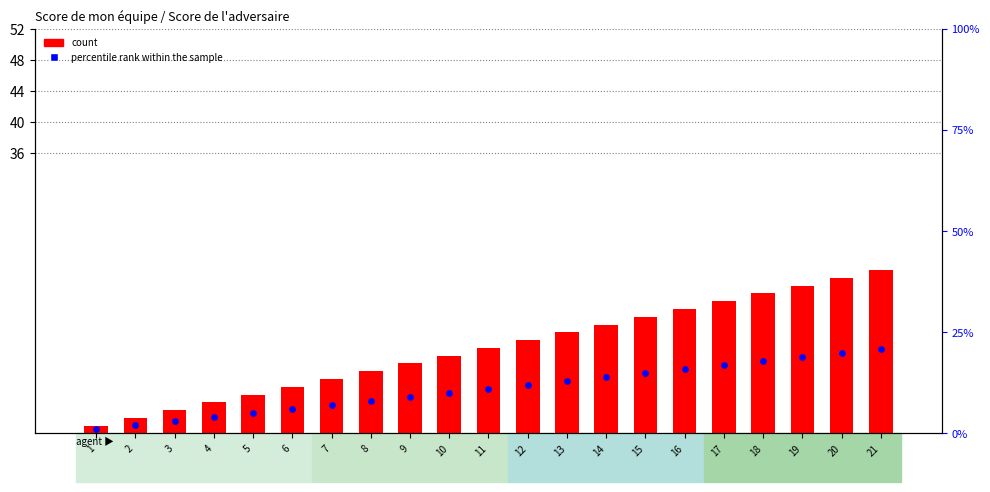

At which category is the sum across all series the highest?

21